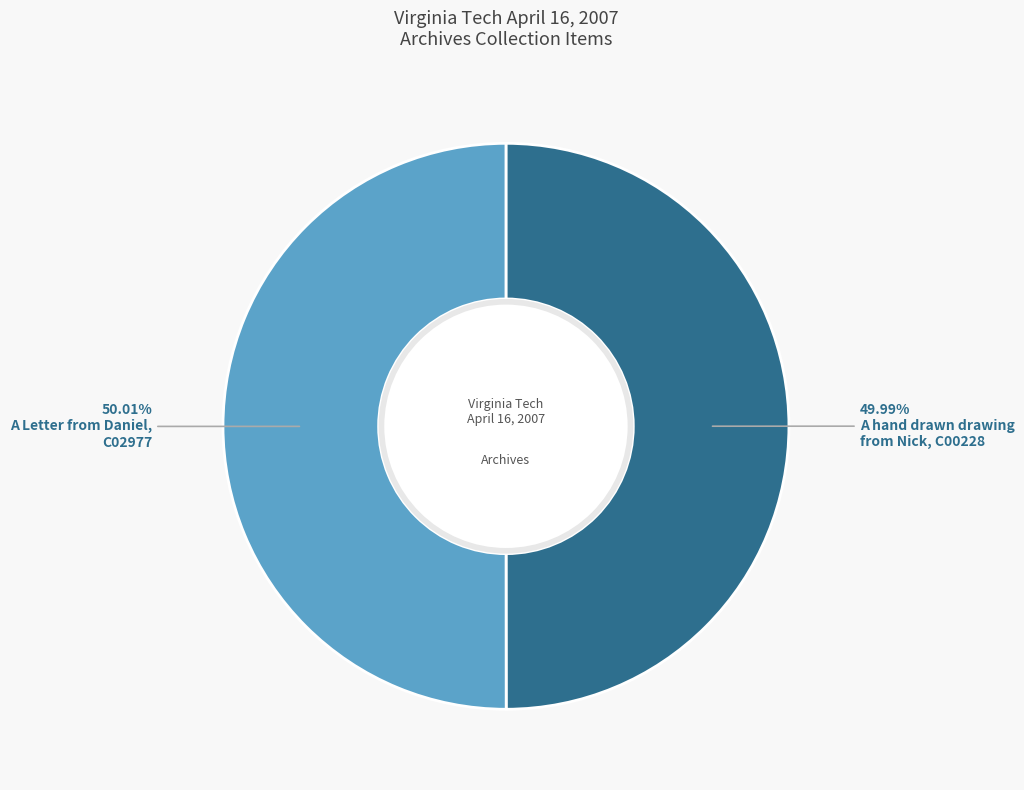

Does any single category account for the majority?

Yes